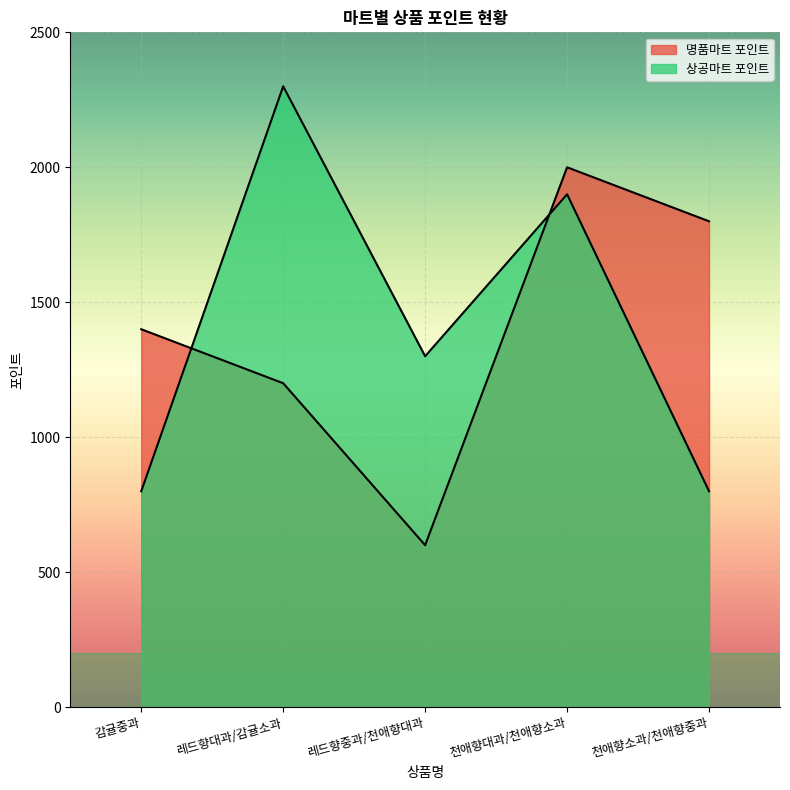

What is the difference between the 상공마트 포인트 values at 천애향대과/천애향소과 and 레드향대과/감귤소과?

400